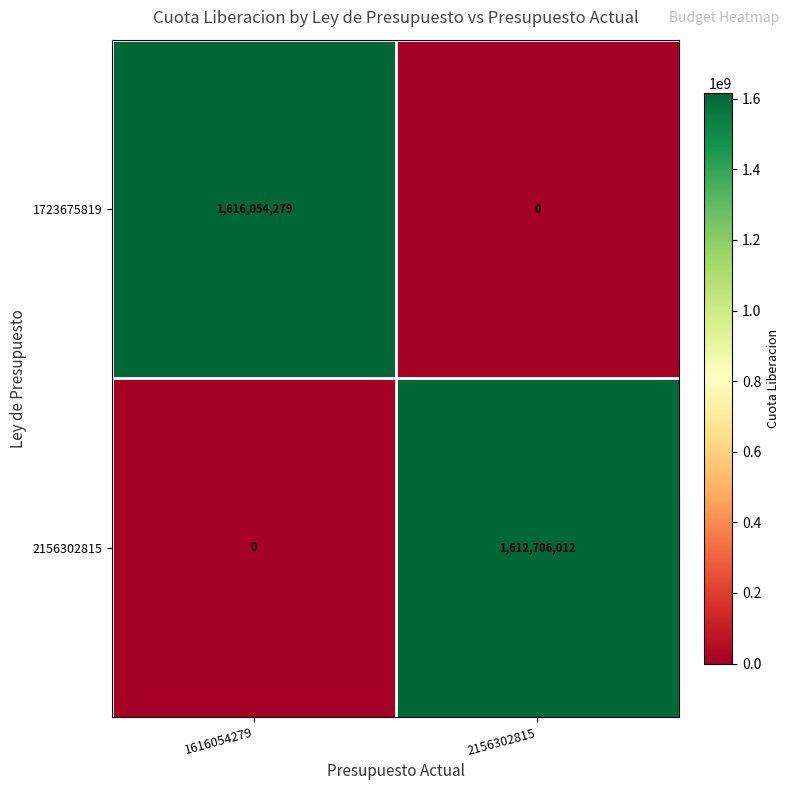

At which category is the sum across all series the highest?

1616054279